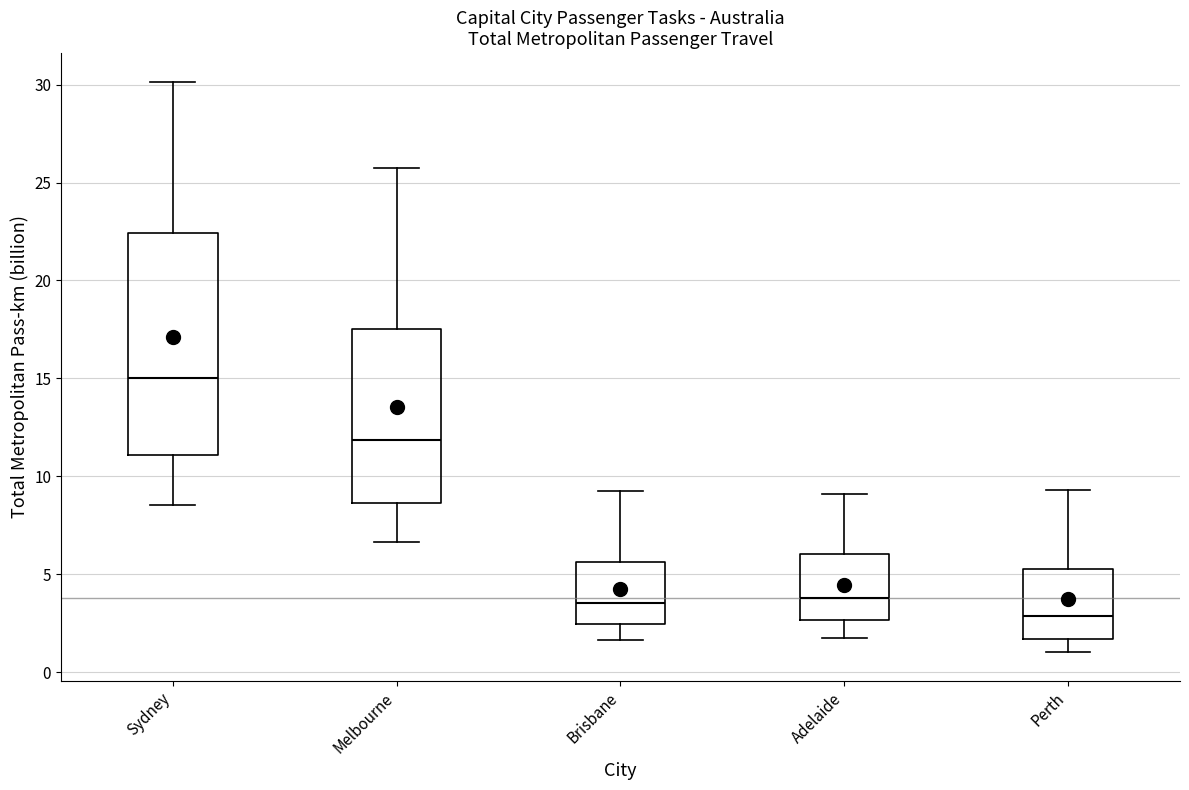

Reading left to right, transcribe this box plot: for each box, give where its median line is, the range the box spans, and where its two whiskers end, as read against the y-axis. The values are not printed on the chart, so give them approximately, as read against the axis.

Sydney: median 15.0, box 11.0 to 22.5, whiskers 8.5 to 30.0
Melbourne: median 12.0, box 8.5 to 17.5, whiskers 6.5 to 25.5
Brisbane: median 3.5, box 2.5 to 5.5, whiskers 1.5 to 9.0
Adelaide: median 4.0, box 2.5 to 6.0, whiskers 2.0 to 9.0
Perth: median 3.0, box 1.5 to 5.5, whiskers 1.0 to 9.5